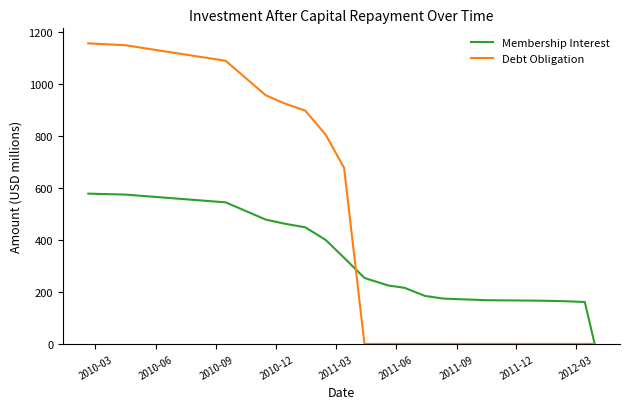

What is the maximum value for Debt Obligation?

1157.0